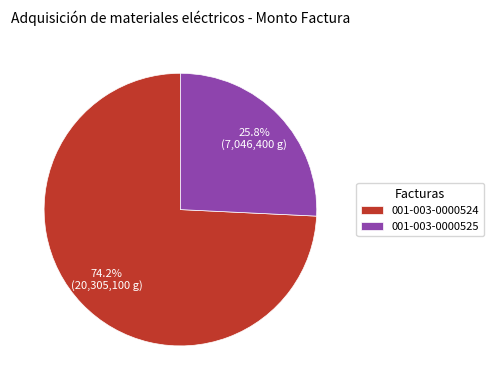

Does 001-003-0000525 account for over 50% of the chart?

No